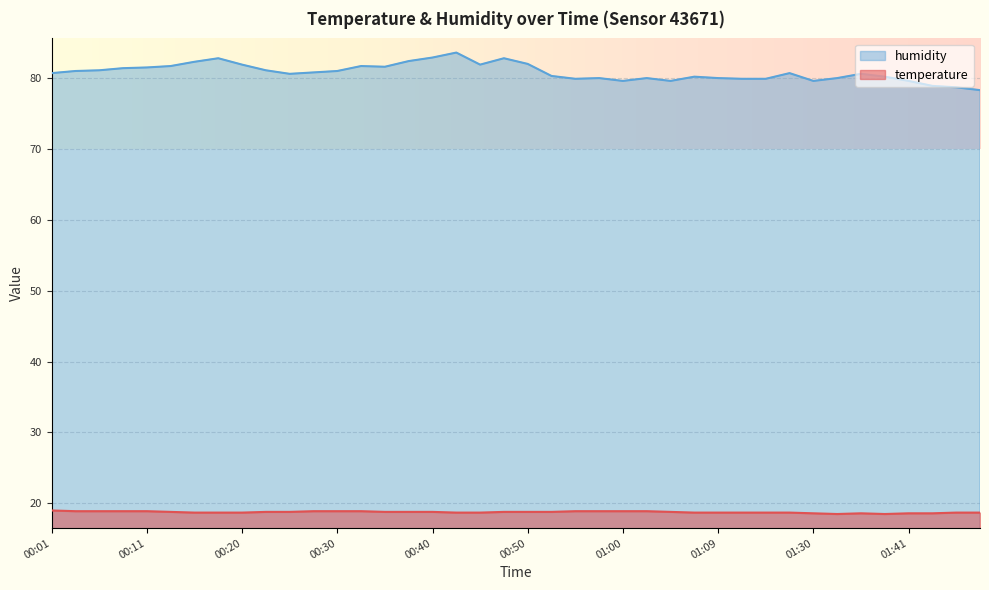

Is it true that temperature equals 18.5 at 01:38?

True